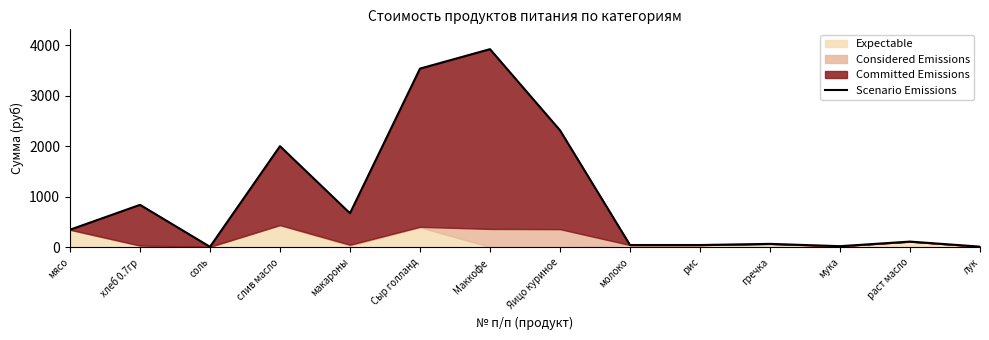

Where is the first local minimum?

соль